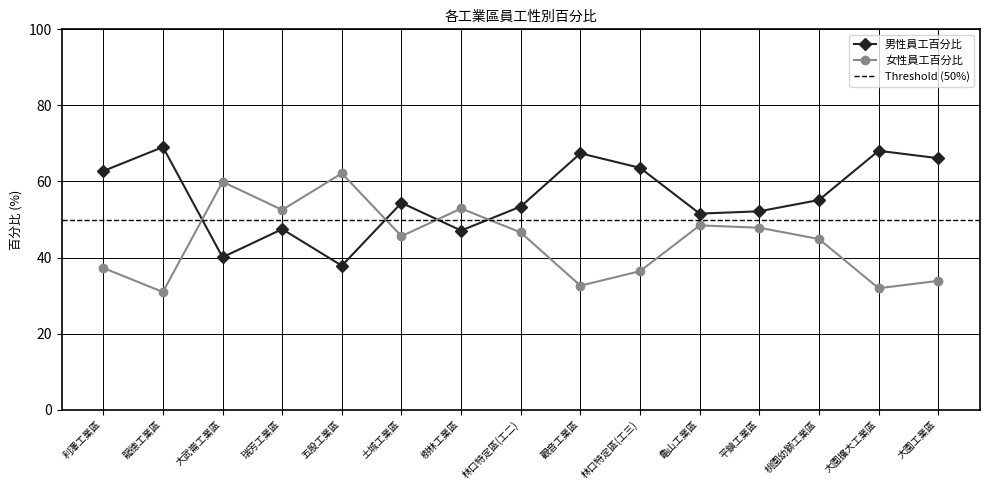

What is the highest value of the 男性員工百分比 series?

62.1